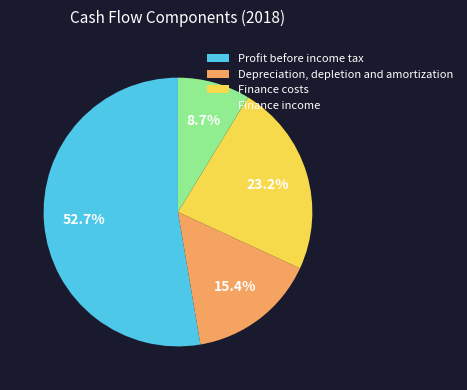

To the nearest percent, what is the average slice percentage?

25%